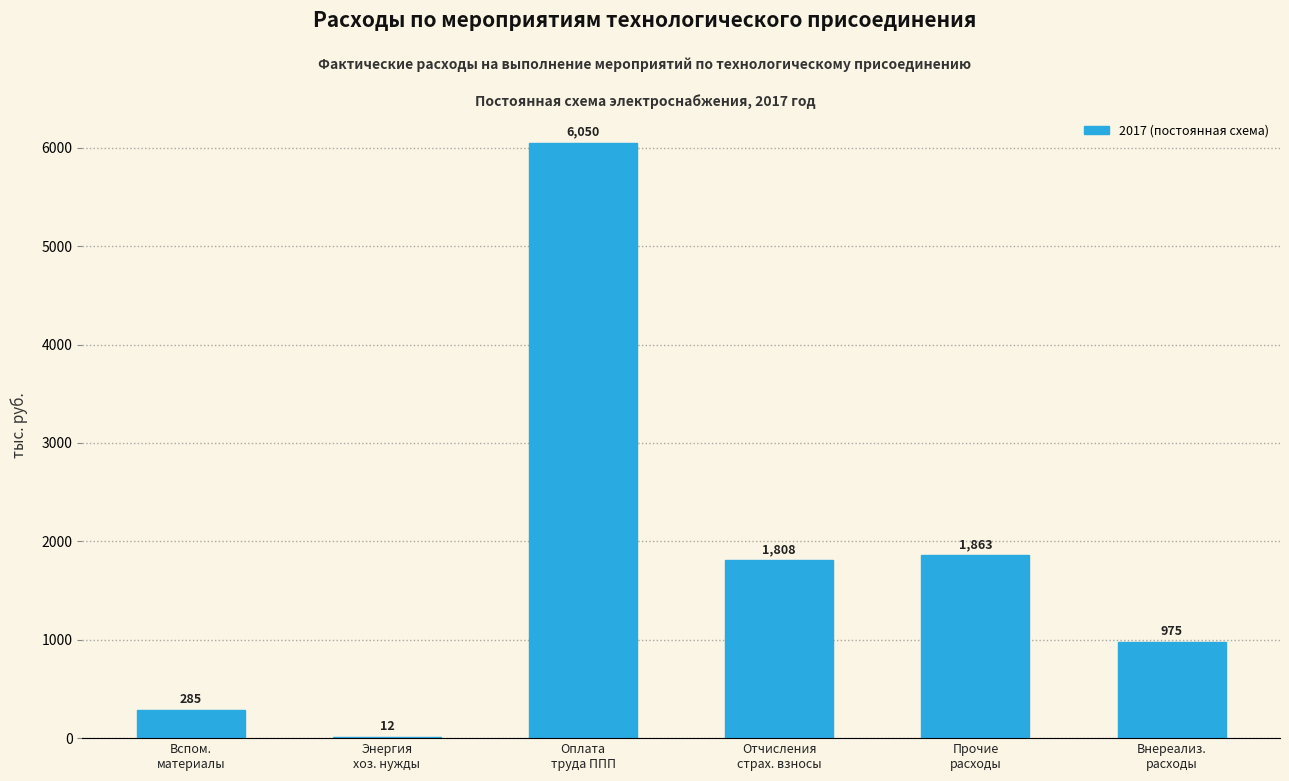

What is the maximum value shown in the chart?

6050.2